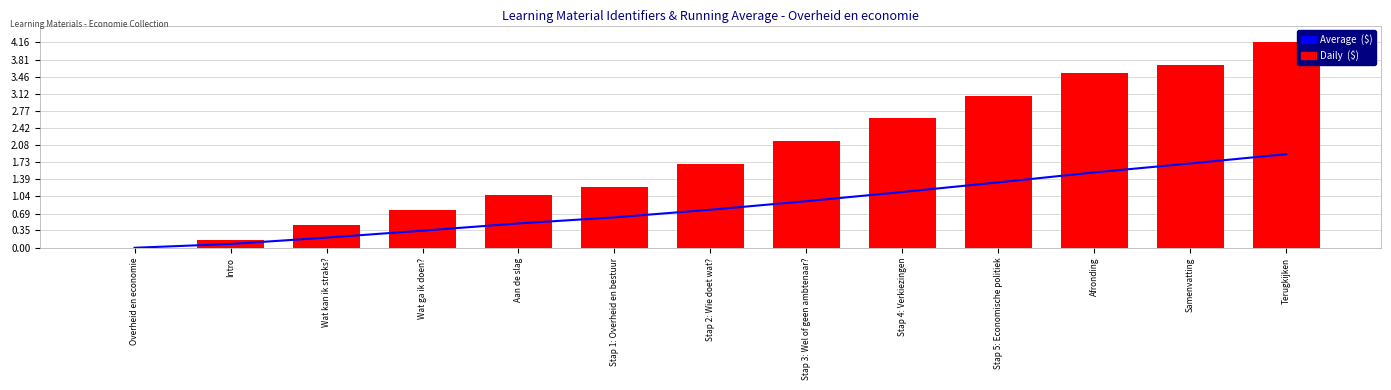

List the series in order of their peak value, lowest first.

Average  ($), Daily  ($)